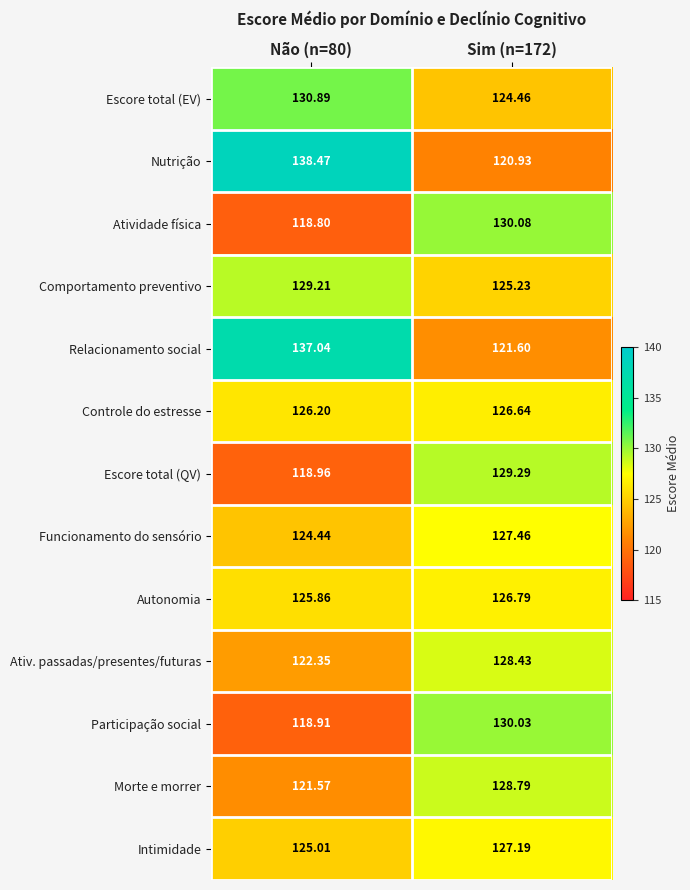

Which series has the largest total across all categories?

Nutrição